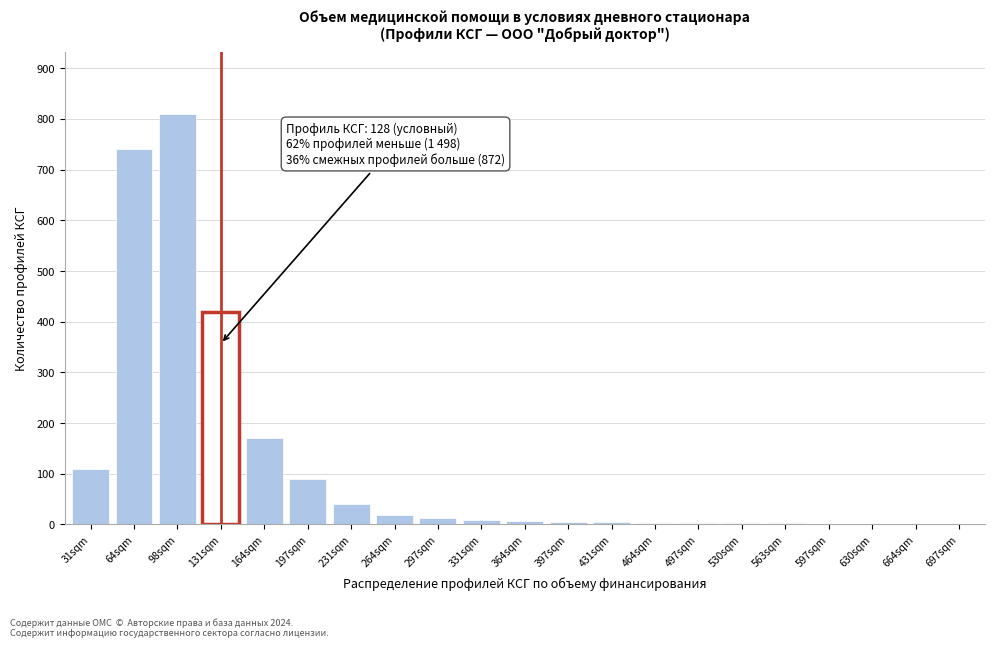

True or false: the data shows 12 at 297sqm.

True